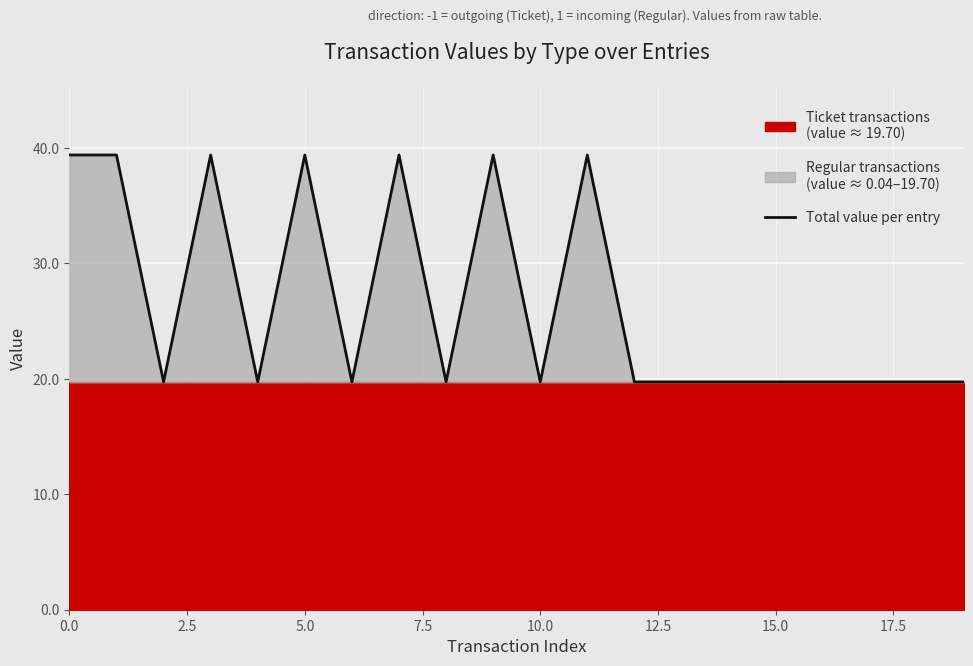

What is the minimum value for Total value per entry?

19.7